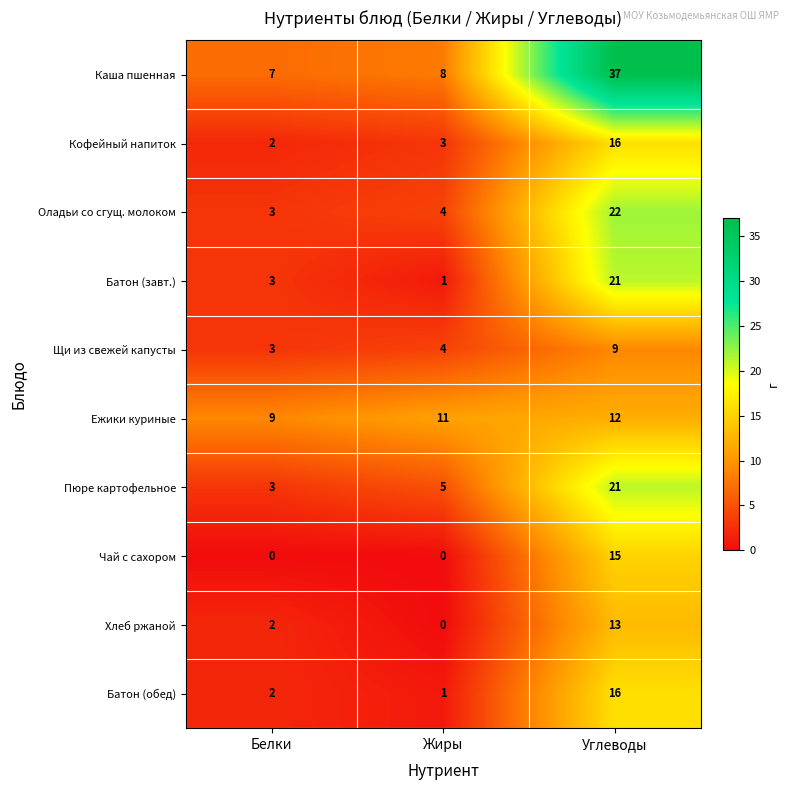

How many data points in Батон (завт.) are less than 3?

1